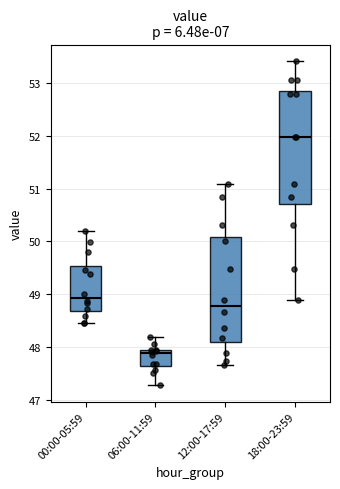

Where does the upper whisker of the box for 12:00-17:59 end on the y-axis? The values are not printed on the chart, so give them approximately, as read against the axis.

51.1